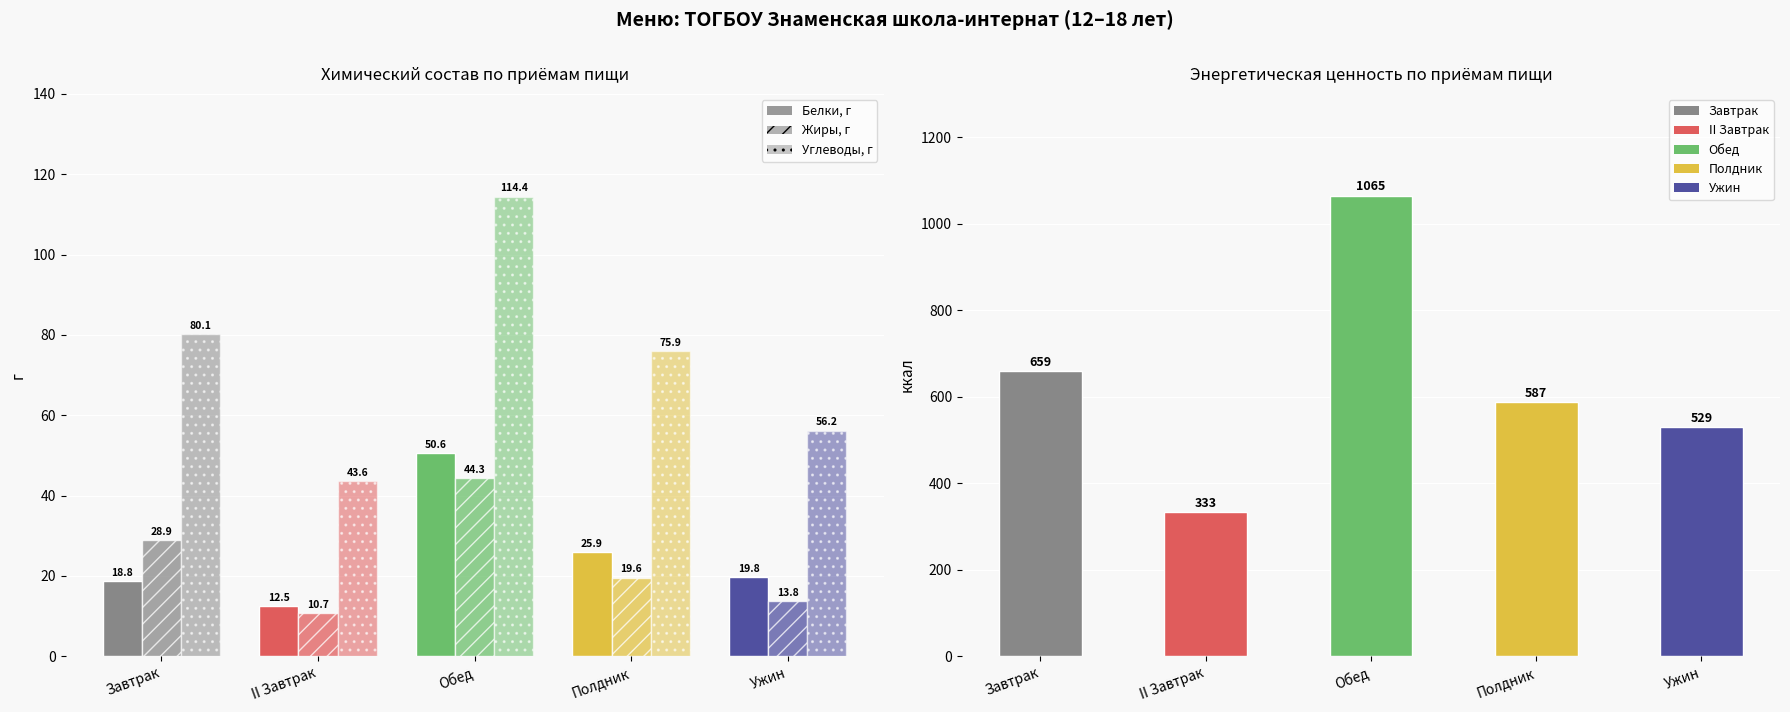

At how many categories does at least one series exceed 287?

5